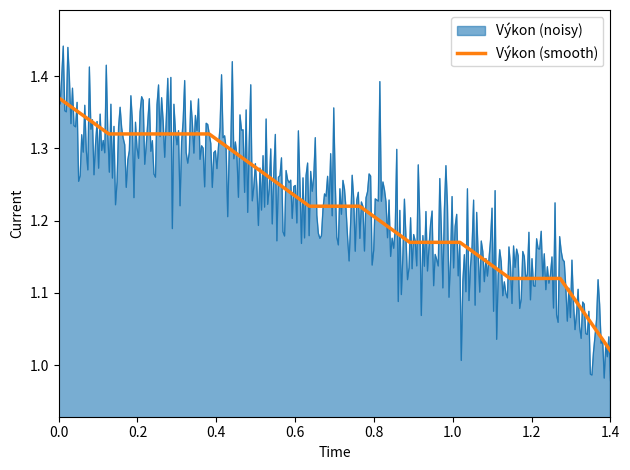

Does the chart display data point markers on the line(s)?

No